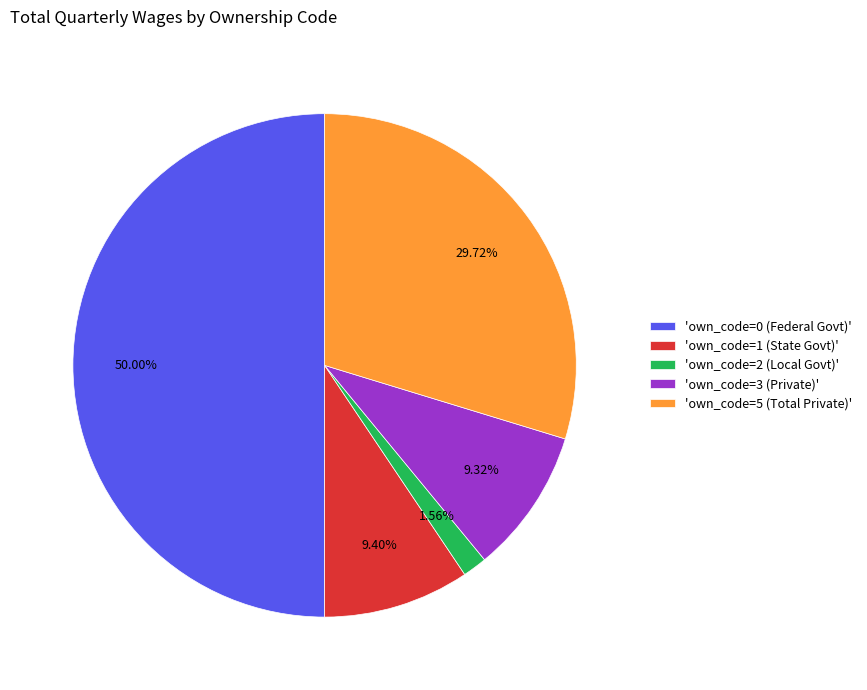

Combined, do 'own_code=2 (Local Govt)' and 'own_code=1 (State Govt)' account for over 50%?

No